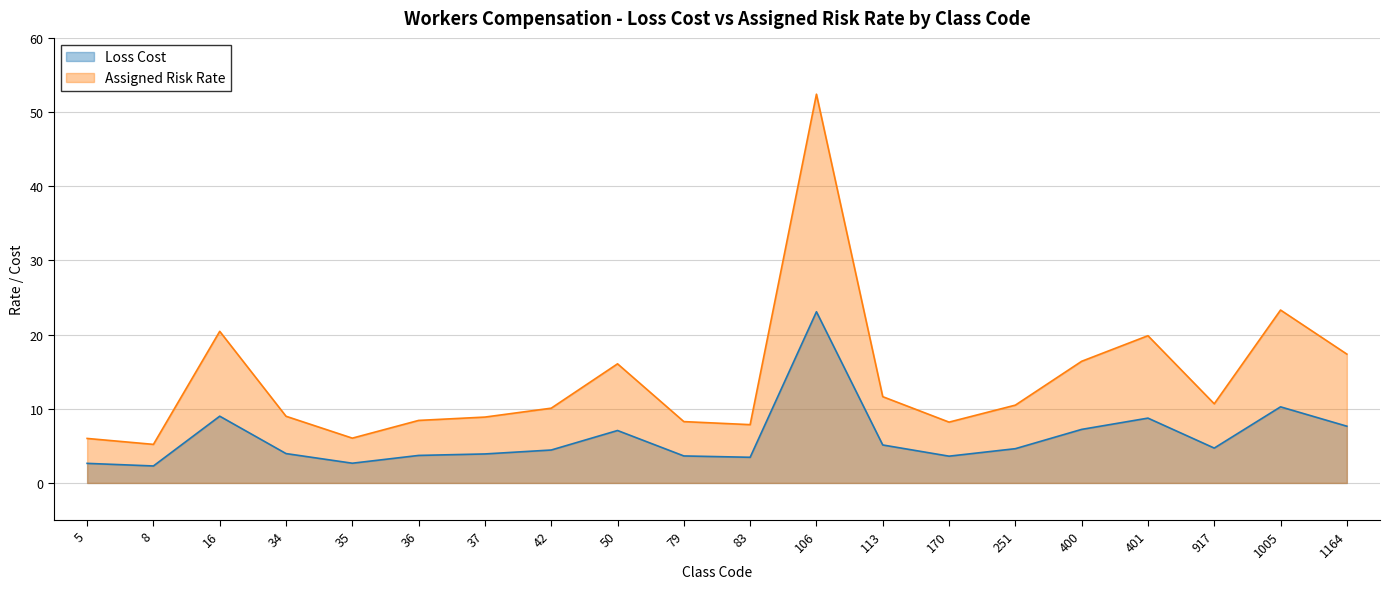

Which series has the largest total across all categories?

Assigned Risk Rate